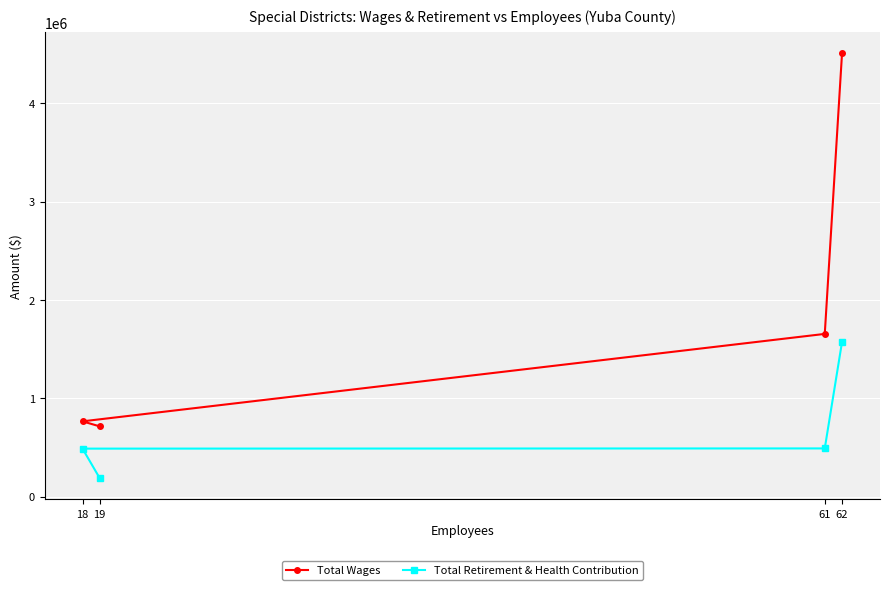

True or false: Total Retirement & Health Contribution and Total Wages intersect in this chart.

False